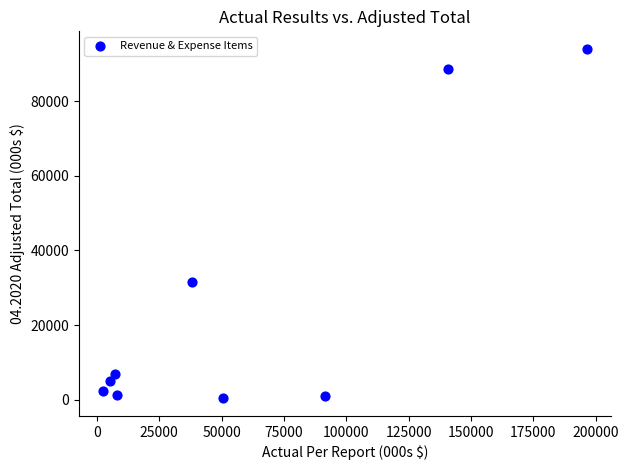

What is the average X value?

59999